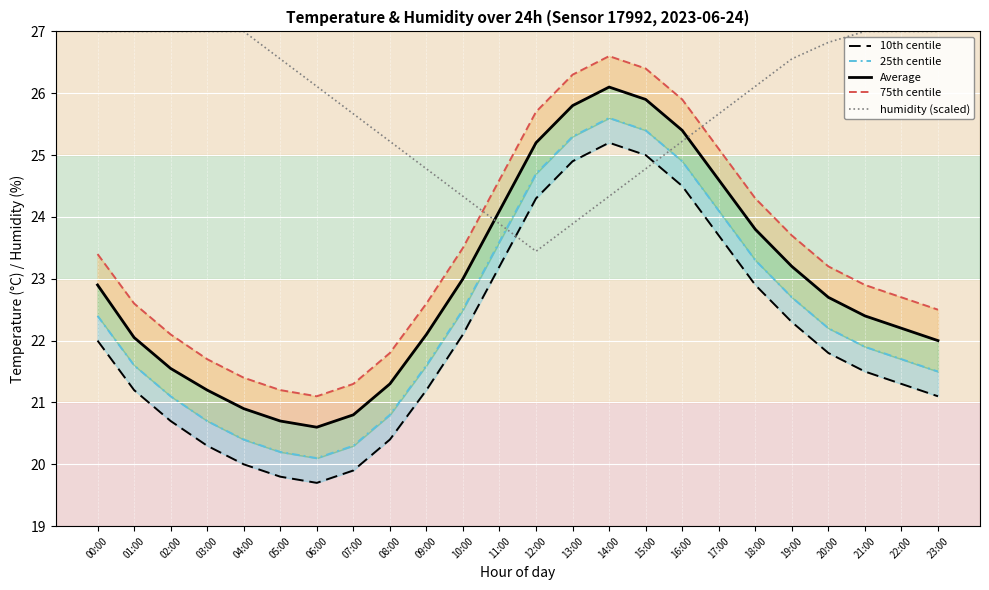

What is the difference between the 10th centile values at 13:00 and 05:00?

5.1